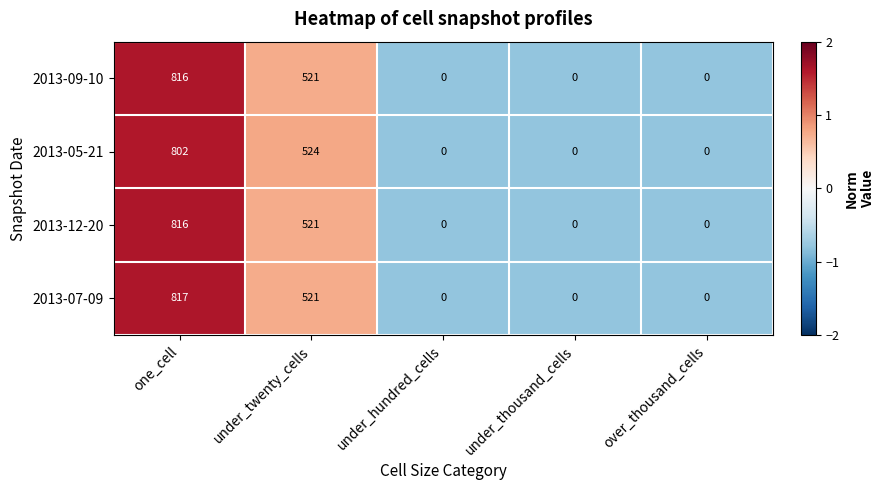

Which series has the largest total across all categories?

2013-07-09